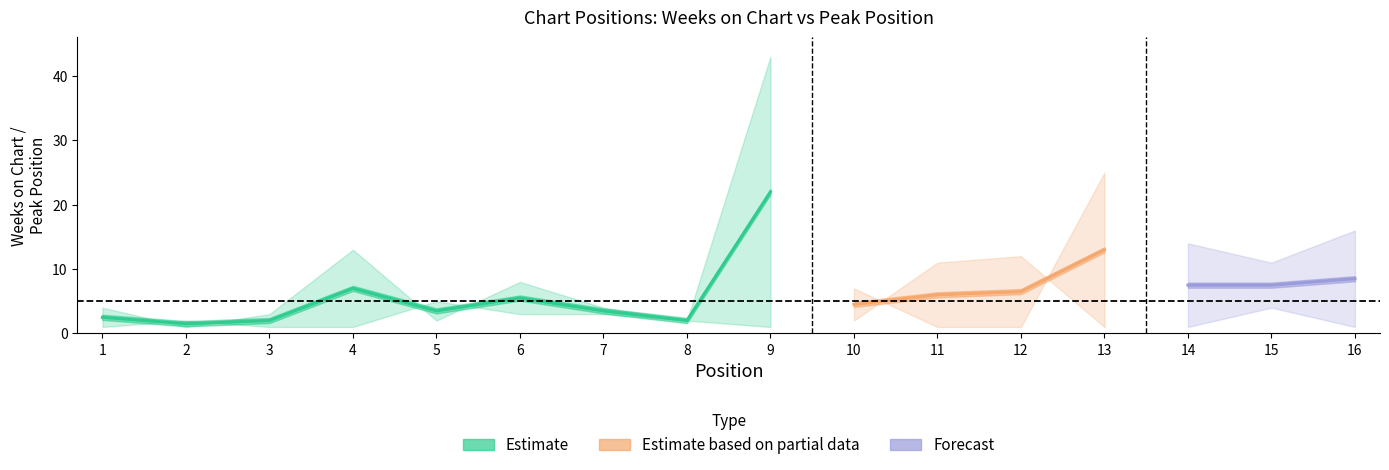

What is the average value of the Weeks on Chart series?

8